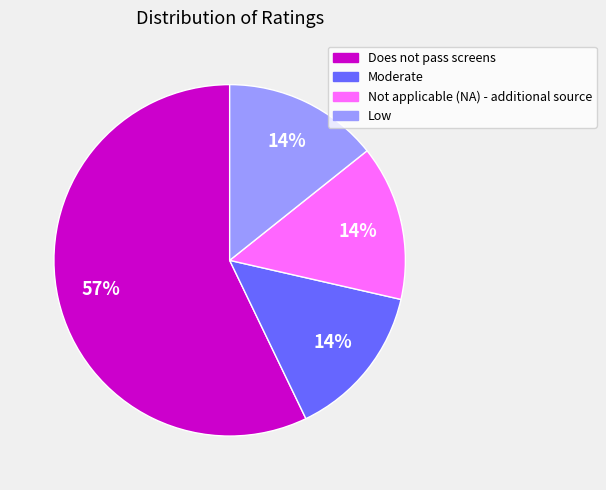

Which slice is the largest?

Does not pass screens